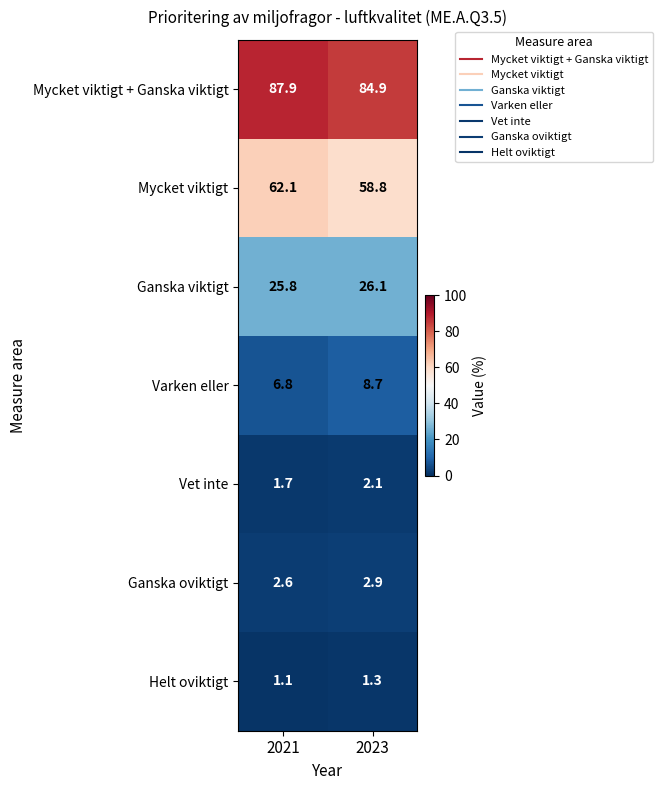

How many distinct data groups are displayed?

7